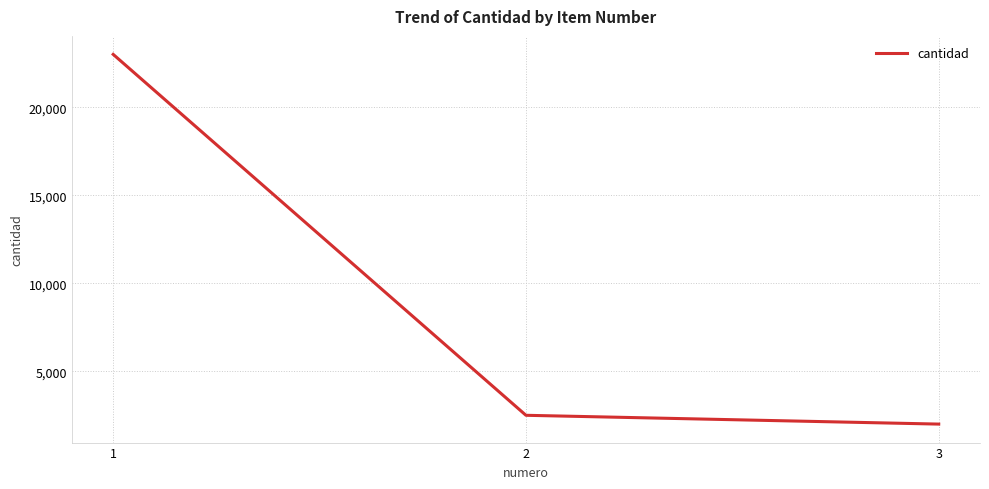

What is the difference between the second highest and minimum values?

500